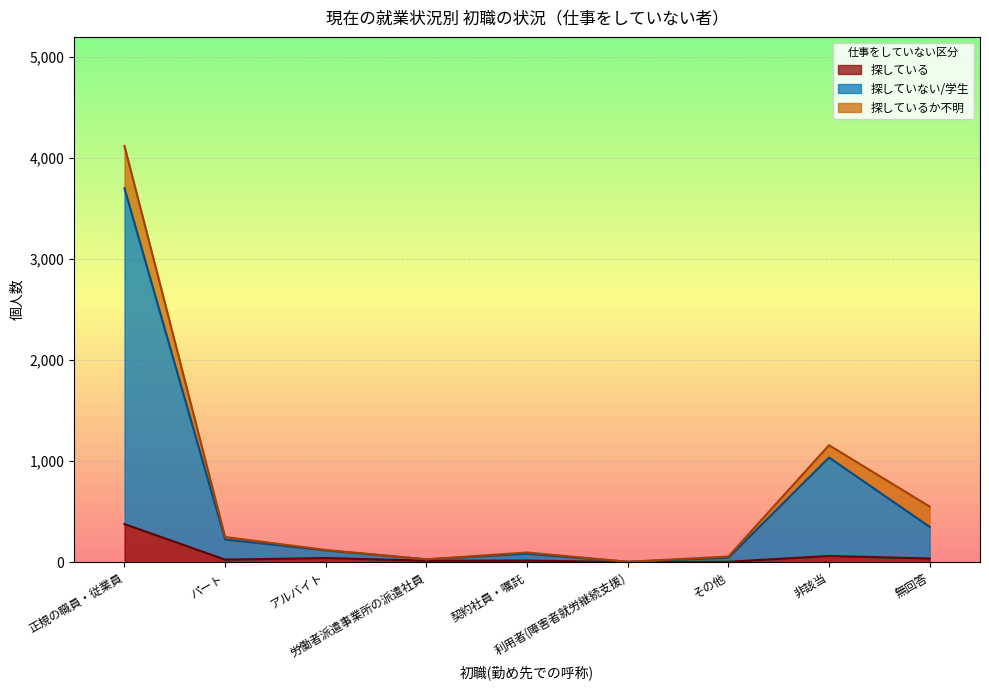

What is the maximum value for 仕事をしていない(仕事を探していない、または、学生である)?

3701